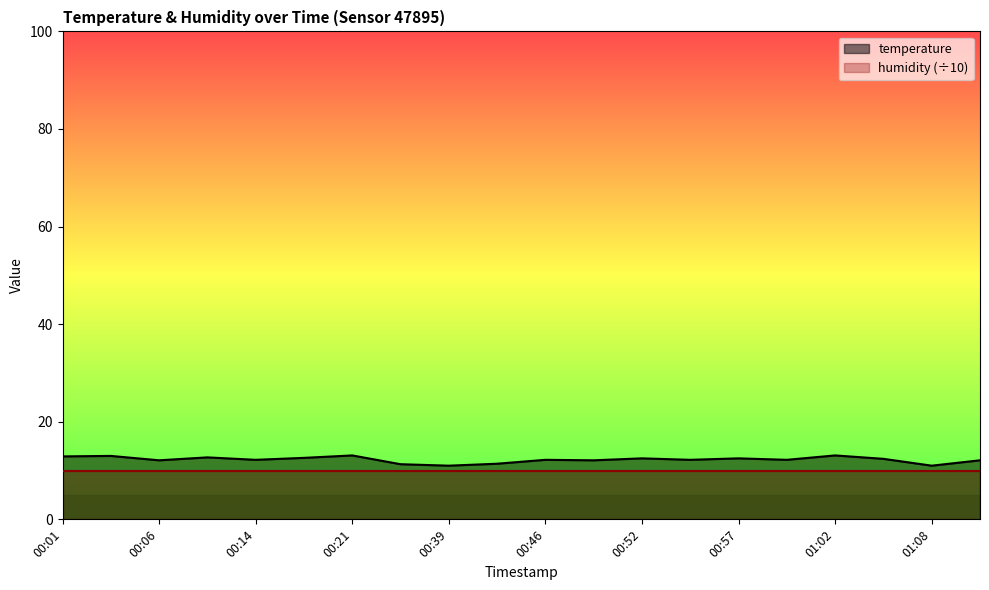

At which category does the data reach its first local peak?

00:04